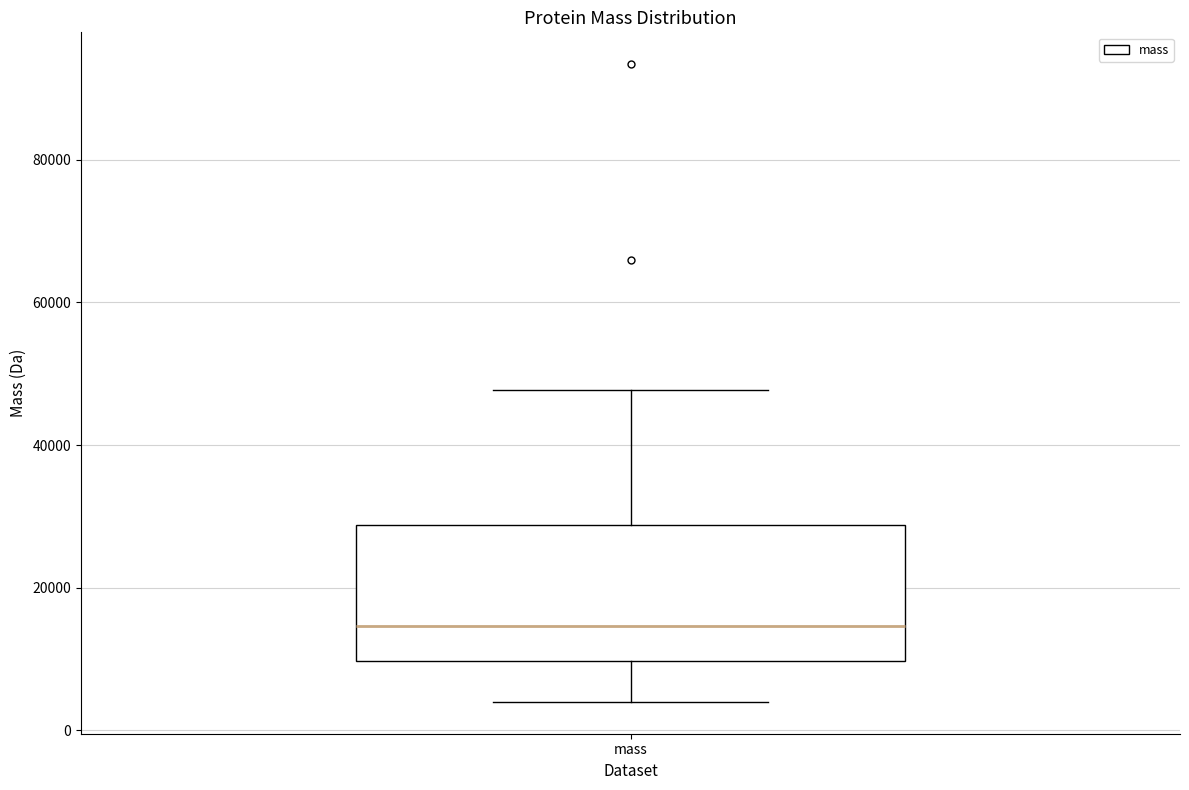

Where does the median line of the box for mass sit on the y-axis? The values are not printed on the chart, so give them approximately, as read against the axis.

14000